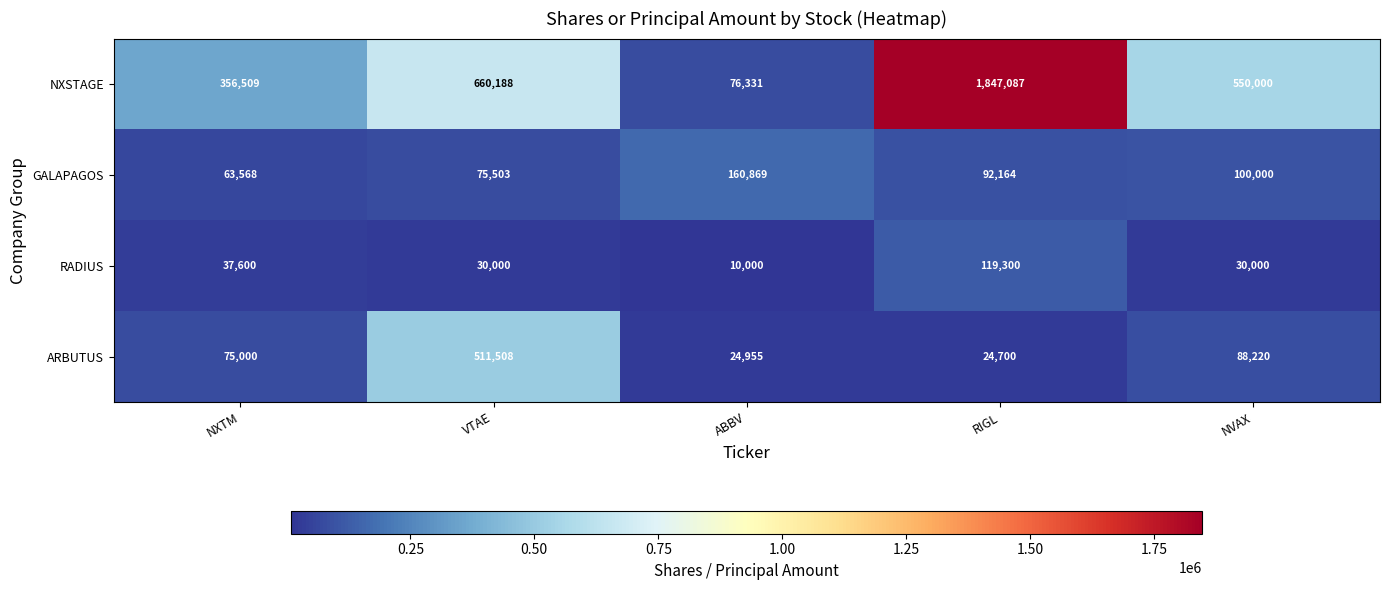

Which series has the largest total across all categories?

NXSTAGE